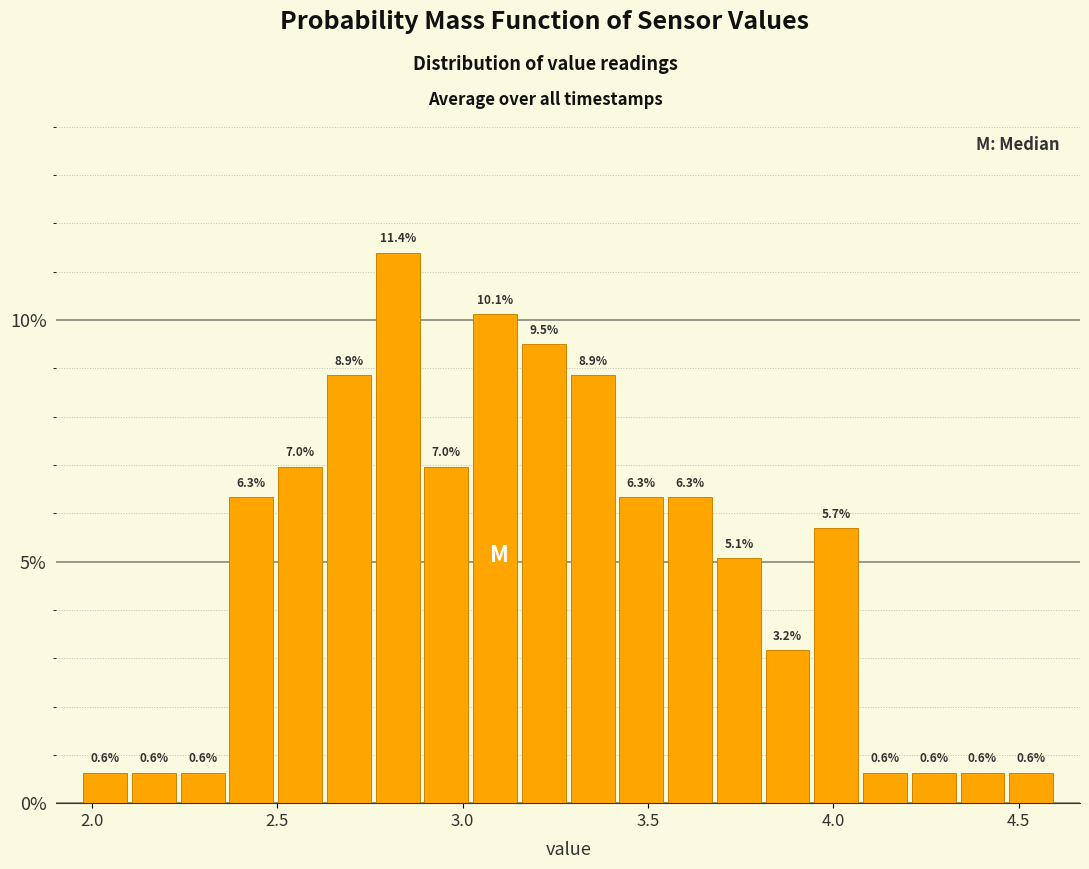

Read against the x-axis, roughly where is the centre of the tallest bar?

2.80